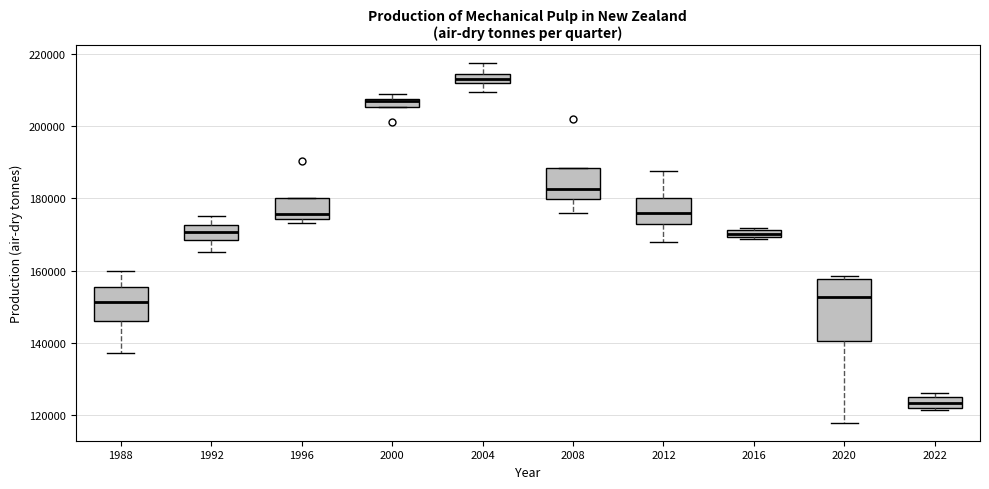

Comparing the boxes themselves (not the whiskers), which one is the tallest?

2020